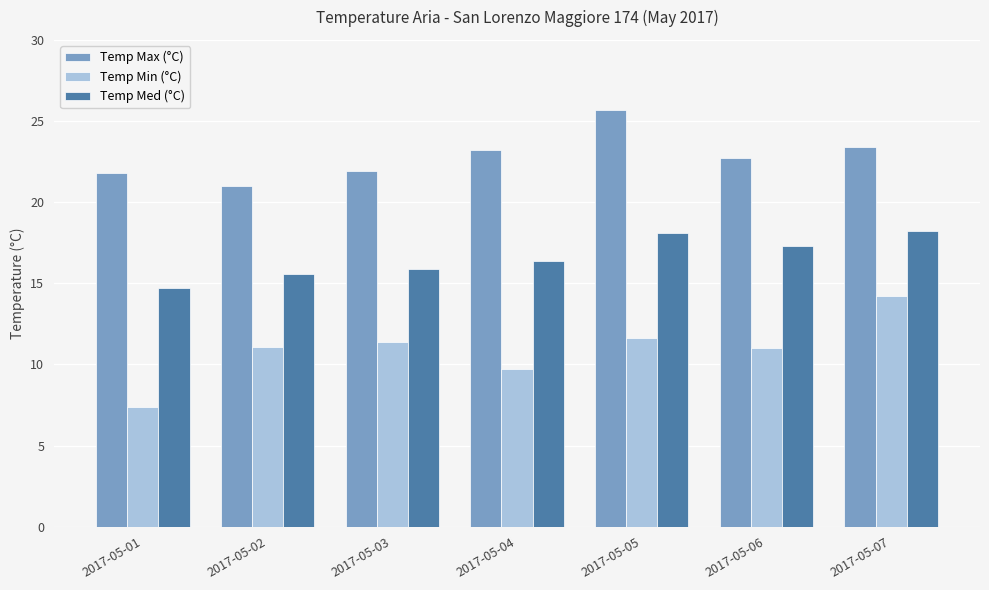

How many bars are there in each group?

3